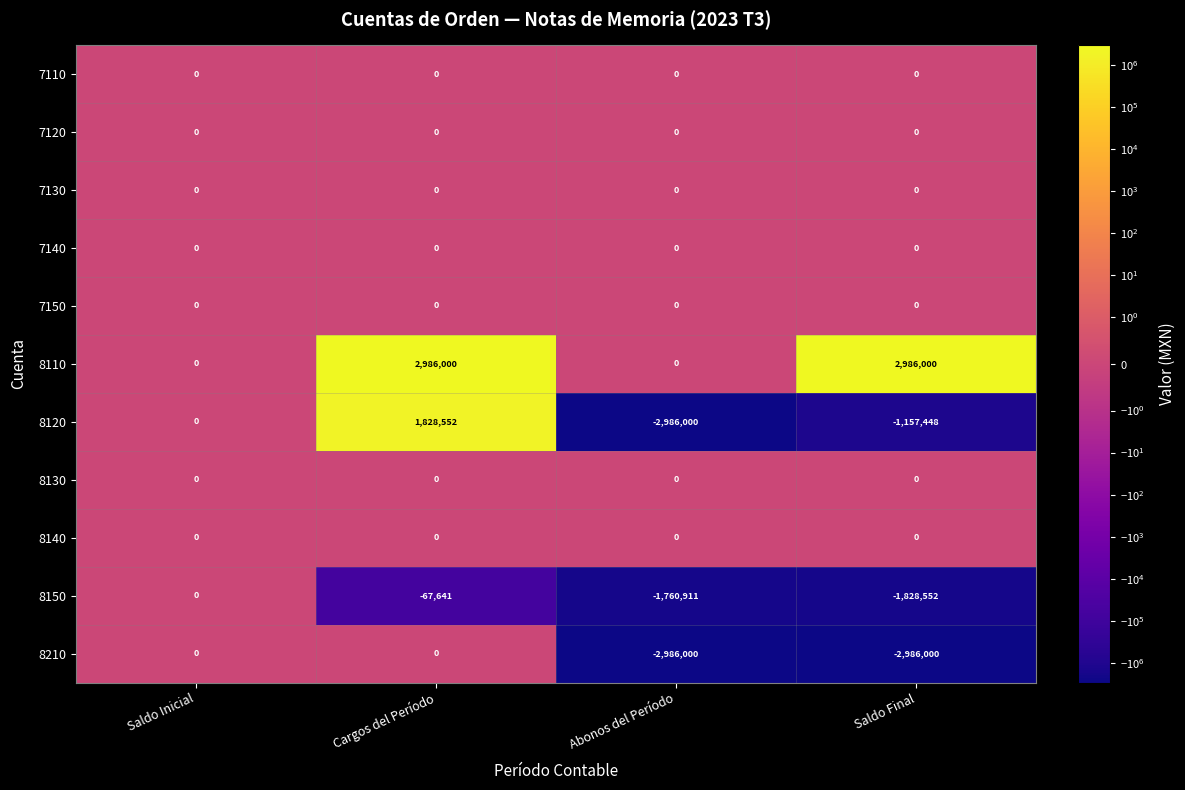

The value of 8120 at Abonos del Período is -2986000. True or false?

True